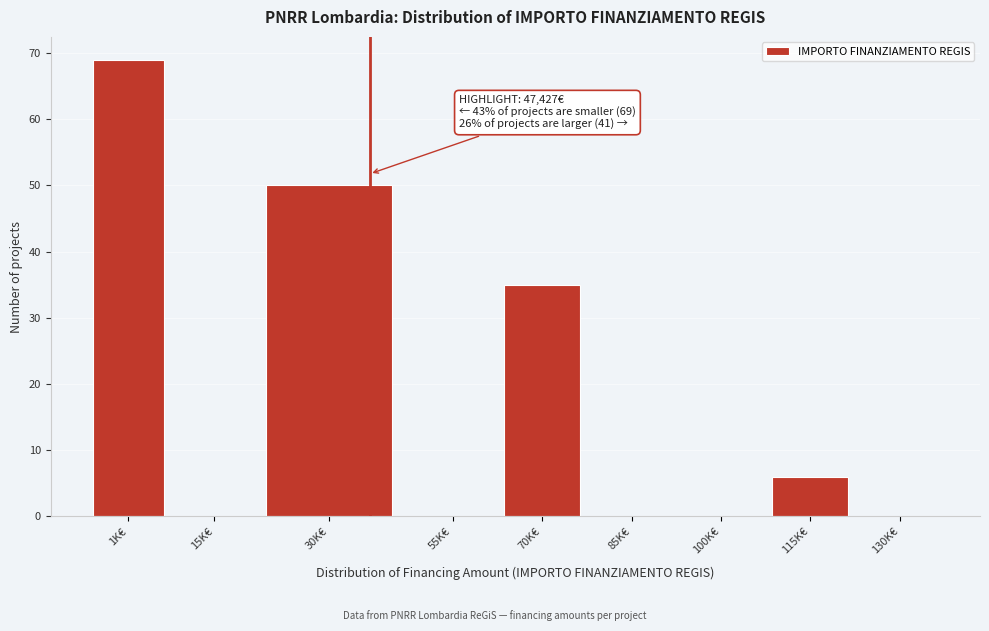

Reading left to right, transcribe all the data shown in this chart.

1K€=69	15K€=0	30K€=50	55K€=0	70K€=35	85K€=0	100K€=0	115K€=6	130K€=0